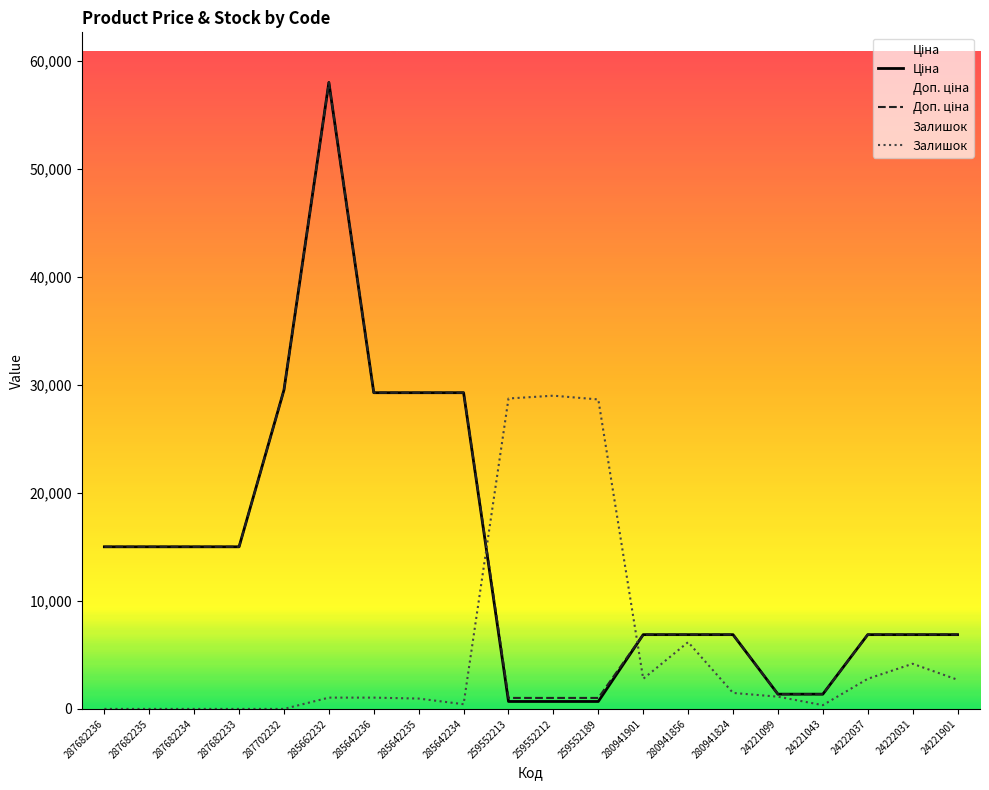

How many lines are shown in the chart?

3